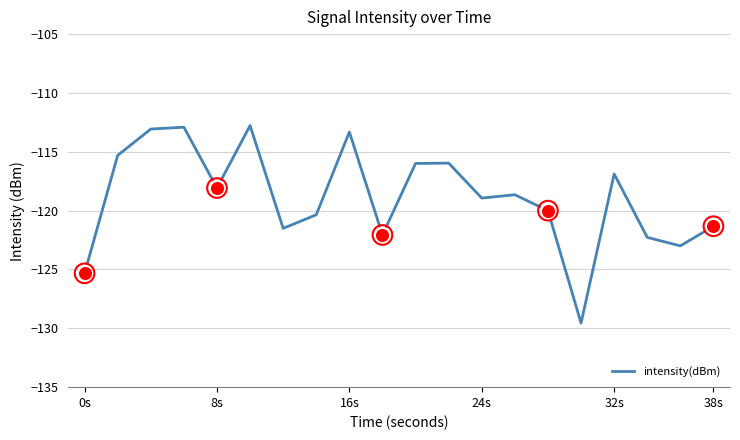

What is the difference between the maximum and minimum values?

16.8